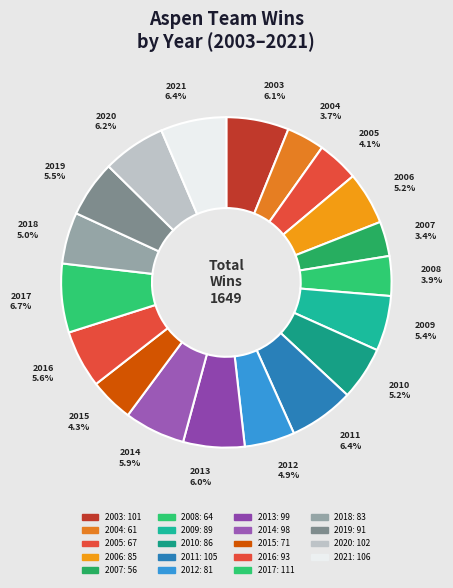

How many segments does this pie chart have?

19